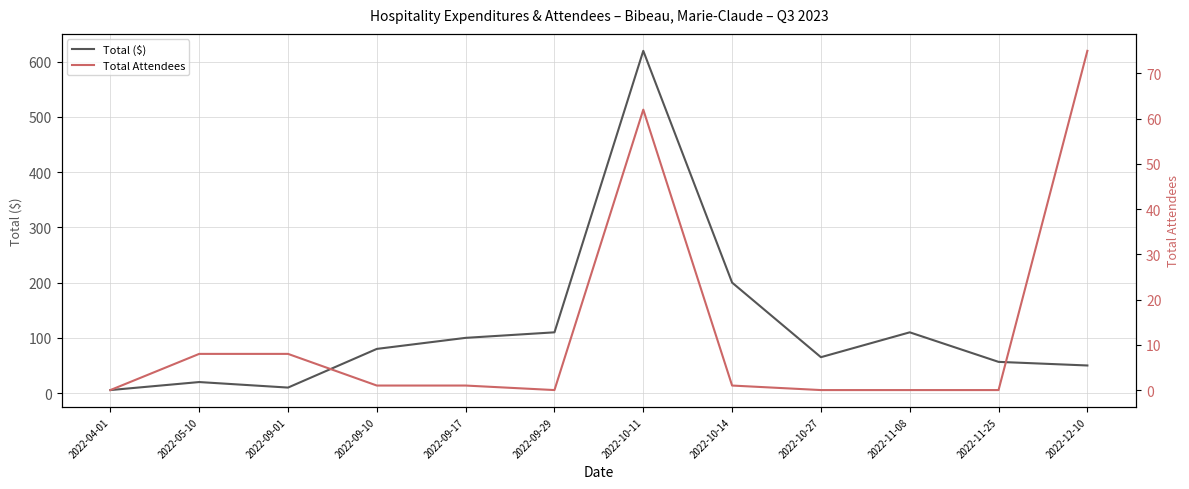

Rank the series by their maximum value, from lowest to highest.

Total Attendees, Total ($)